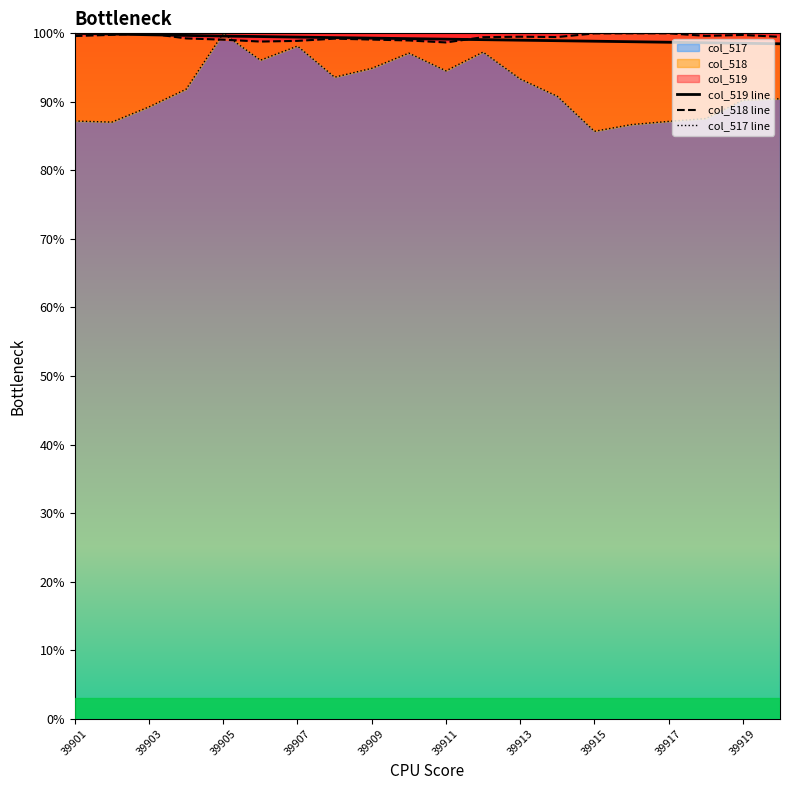

The col_517 series shows 85.7 at 39915. True or false?

True